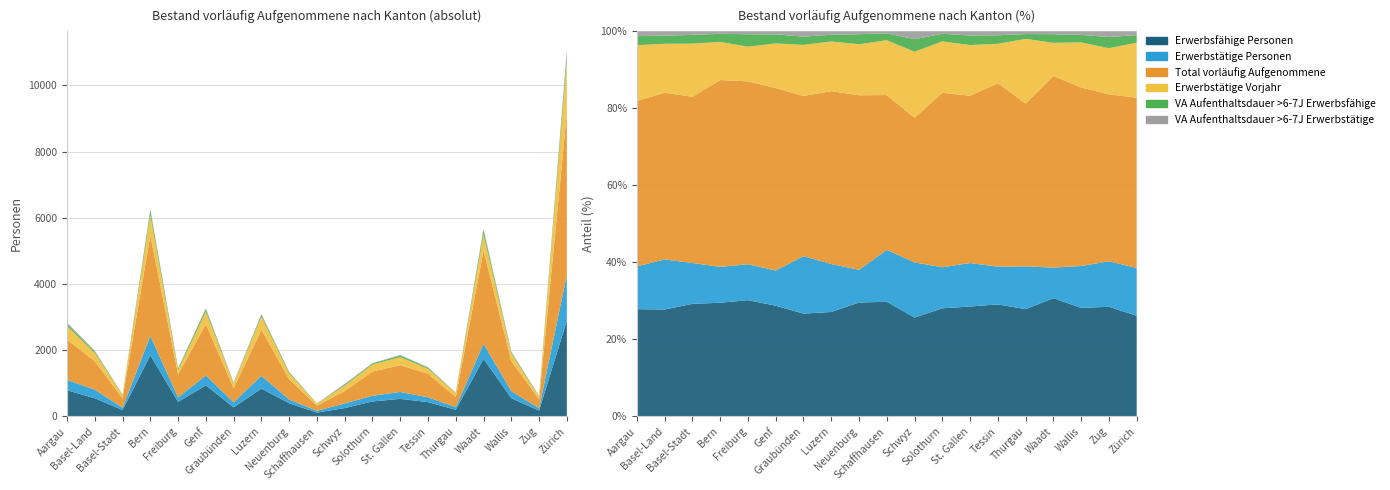

Reading left to right, transcribe all the data shown in this chart.

Erwerbsfähige Personen: Aargau=790	Basel-Land=551	Basel-Stadt=193	Bern=1849	Freiburg=440	Genf=940	Graubünden=274	Luzern=841	Neuenburg=398	Schaffhausen=117	Schwyz=253	Solothurn=453	St. Gallen=531	Tessin=433	Thurgau=201	Waadt=1742	Wallis=552	Zug=176	Zürich=2897
Erwerbstätige Personen: Aargau=315	Basel-Land=258	Basel-Stadt=70	Bern=583	Freiburg=136	Genf=299	Graubünden=153	Luzern=386	Neuenburg=114	Schaffhausen=53	Schwyz=141	Solothurn=172	St. Gallen=210	Tessin=146	Thurgau=80	Waadt=451	Wallis=213	Zug=73	Zürich=1375
Total vorläufig Aufgenommene: Aargau=1218	Basel-Land=859	Basel-Stadt=285	Bern=3037	Freiburg=692	Genf=1549	Graubünden=427	Luzern=1391	Neuenburg=610	Schaffhausen=158	Schwyz=370	Solothurn=731	St. Gallen=808	Tessin=709	Thurgau=305	Waadt=2821	Wallis=908	Zug=268	Zürich=4899
Erwerbstätige Vorjahr: Aargau=410	Basel-Land=252	Basel-Stadt=91	Bern=621	Freiburg=131	Genf=379	Graubünden=136	Luzern=400	Neuenburg=178	Schaffhausen=56	Schwyz=169	Solothurn=215	St. Gallen=245	Tessin=152	Thurgau=121	Waadt=489	Wallis=229	Zug=74	Zürich=1583
VA Aufenthaltsdauer >6-7J Erwerbsfähige: Aargau=67	Basel-Land=42	Basel-Stadt=15	Bern=131	Freiburg=47	Genf=77	Graubünden=22	Luzern=54	Neuenburg=35	Schaffhausen=7	Schwyz=32	Solothurn=32	St. Gallen=46	Tessin=33	Thurgau=9	Waadt=127	Wallis=38	Zug=18	Zürich=216
VA Aufenthaltsdauer >6-7J Erwerbstätige: Aargau=35	Basel-Land=22	Basel-Stadt=6	Bern=40	Freiburg=11	Genf=25	Graubünden=14	Luzern=27	Neuenburg=10	Schaffhausen=2	Schwyz=20	Solothurn=10	St. Gallen=20	Tessin=15	Thurgau=5	Waadt=42	Wallis=18	Zug=9	Zürich=109